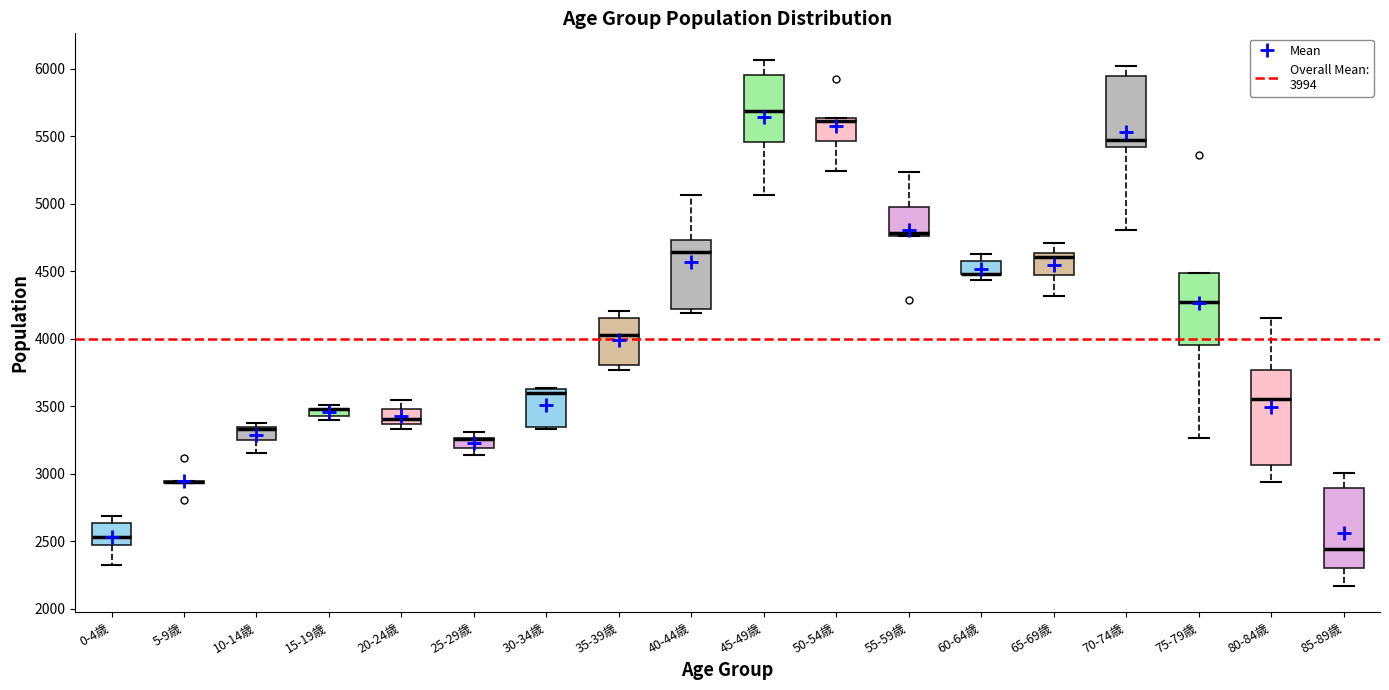

Where is the lower edge of the box for 55-59歳 on the y-axis? The values are not printed on the chart, so give them approximately, as read against the axis.

4750